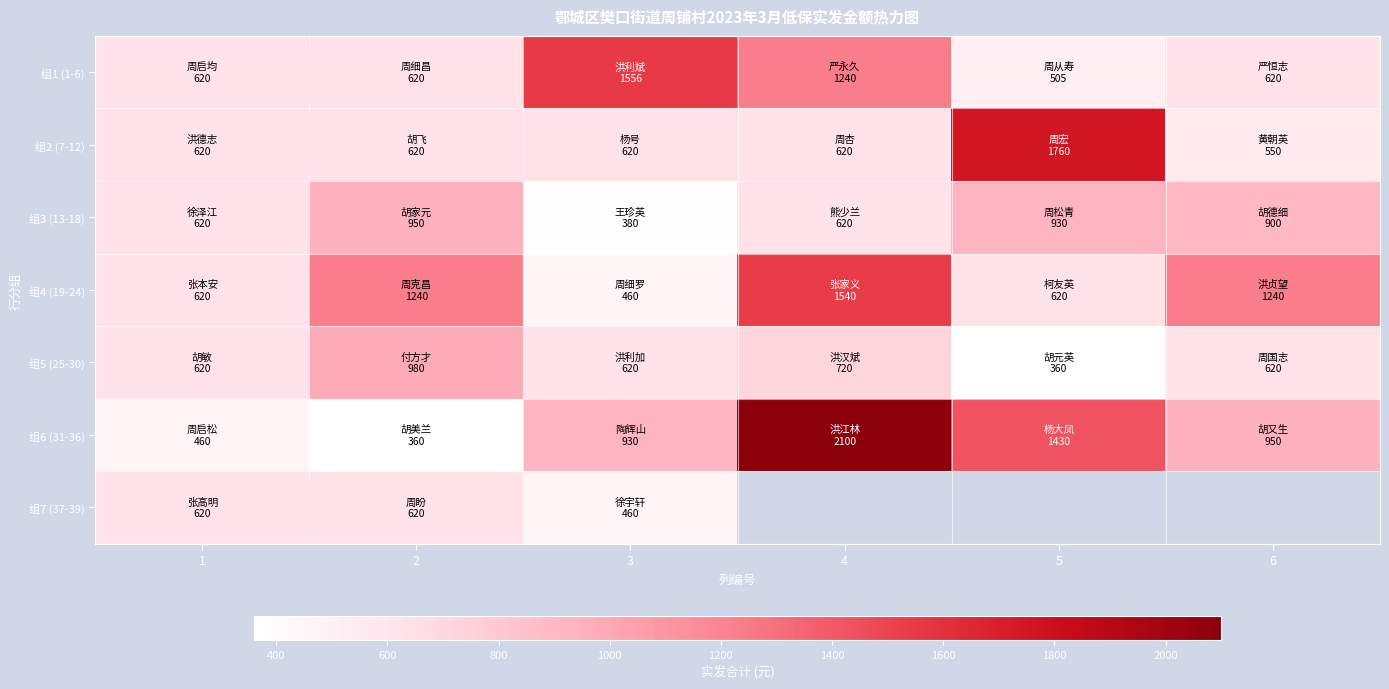

What is the minimum value shown in the chart?

360.0